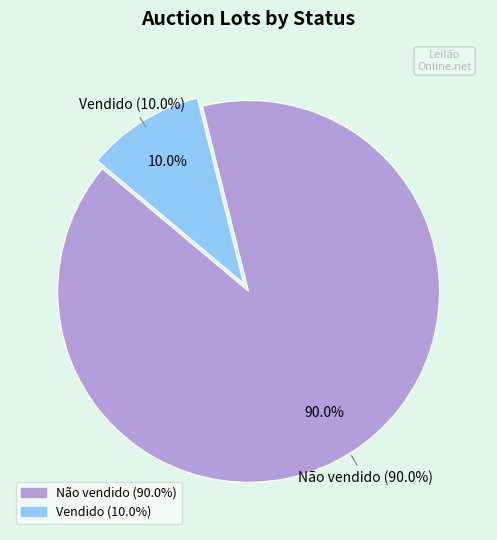

Which has a higher value, Vendido or Não vendido?

Não vendido